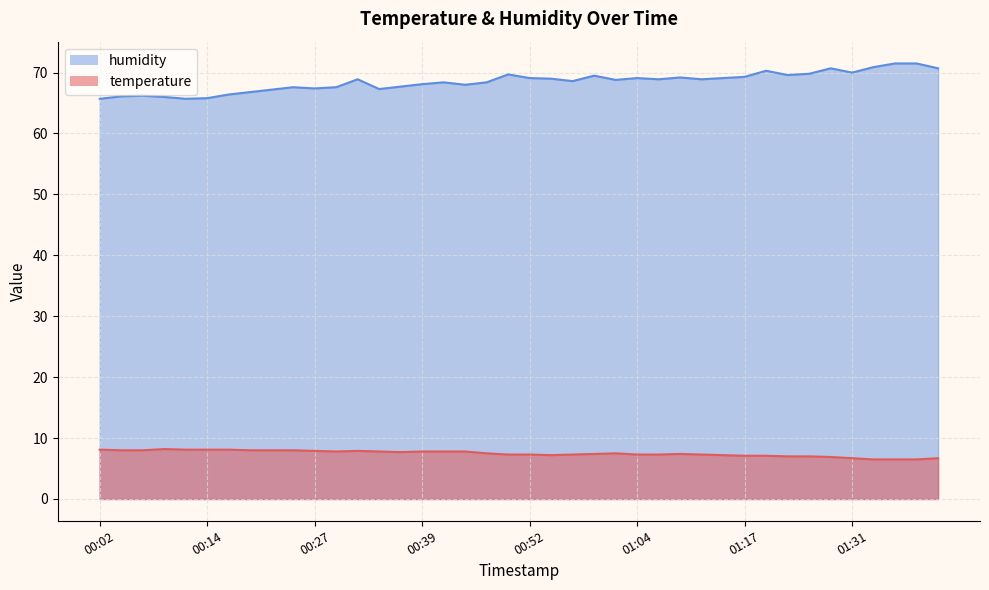

Count the number of data series in this chart.

2